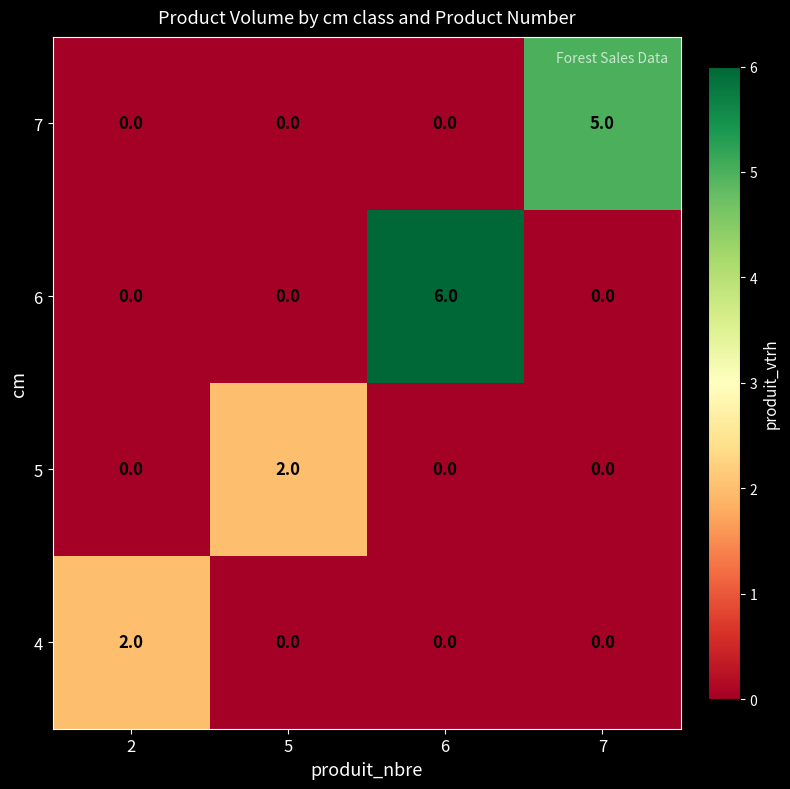

True or false: 4 has a value of 1 at 6.

False